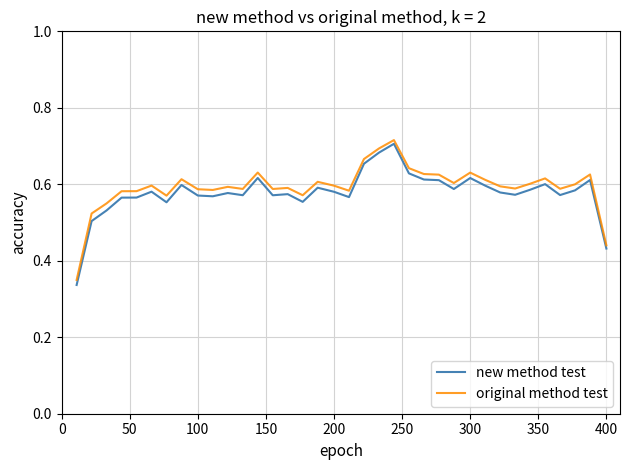

Which series has the widest spread of values?

new method test